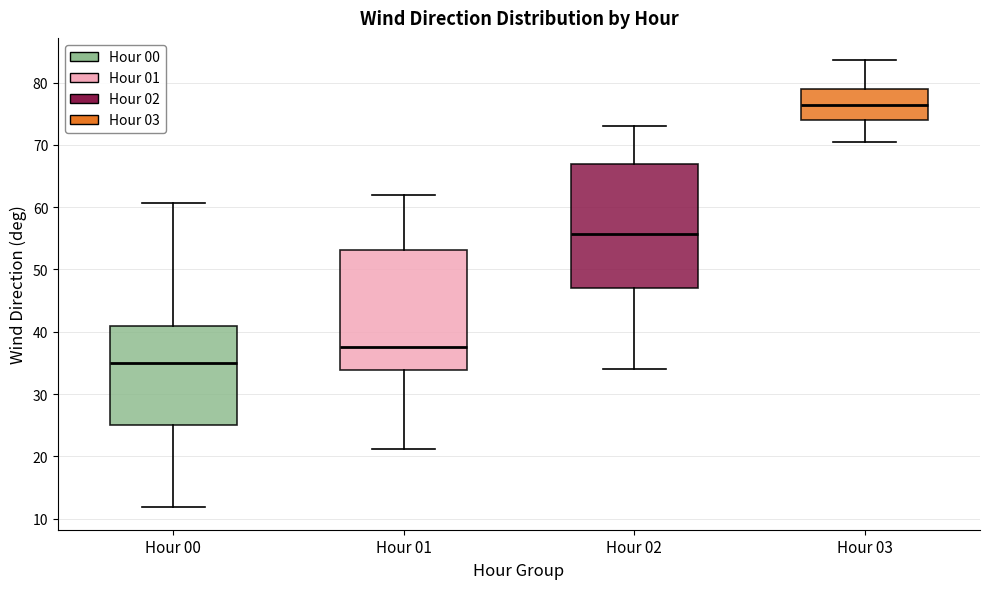

Where is the upper edge of the box for Hour 00 on the y-axis? The values are not printed on the chart, so give them approximately, as read against the axis.

41